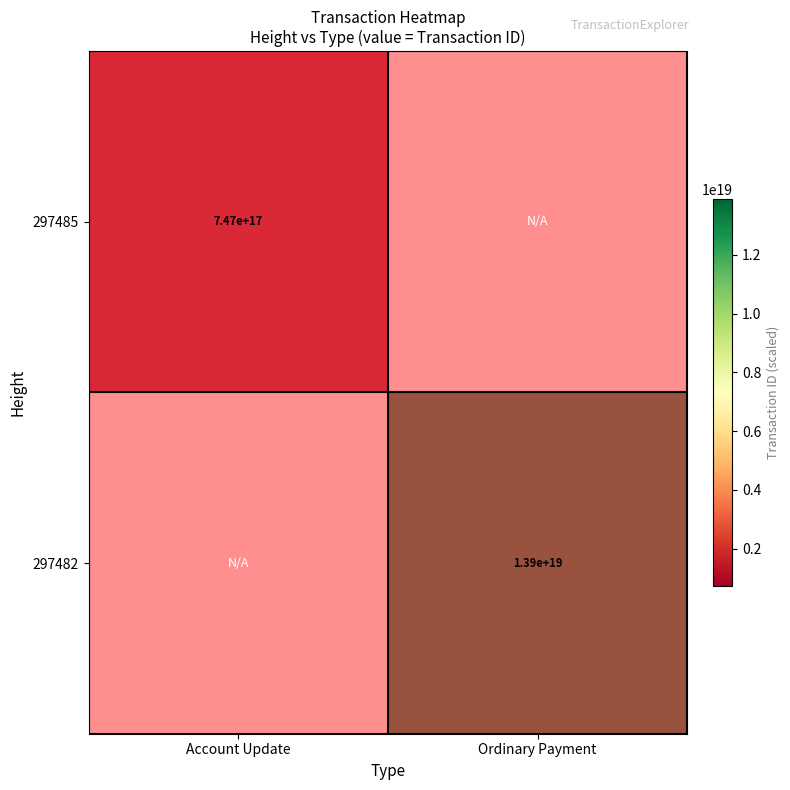

Which category has the lowest value in the 297482 series?

Ordinary Payment